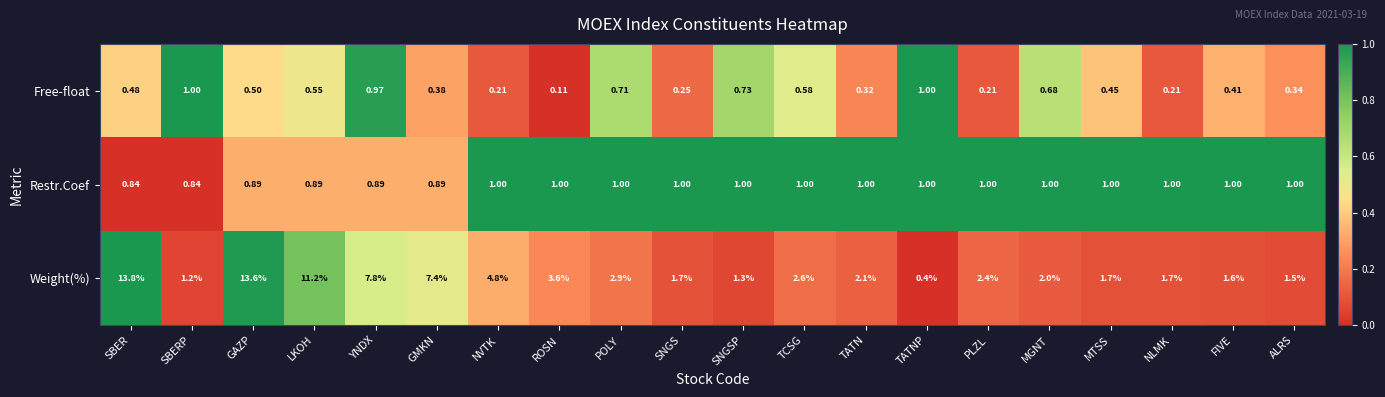

Count the number of categories in the chart.

20